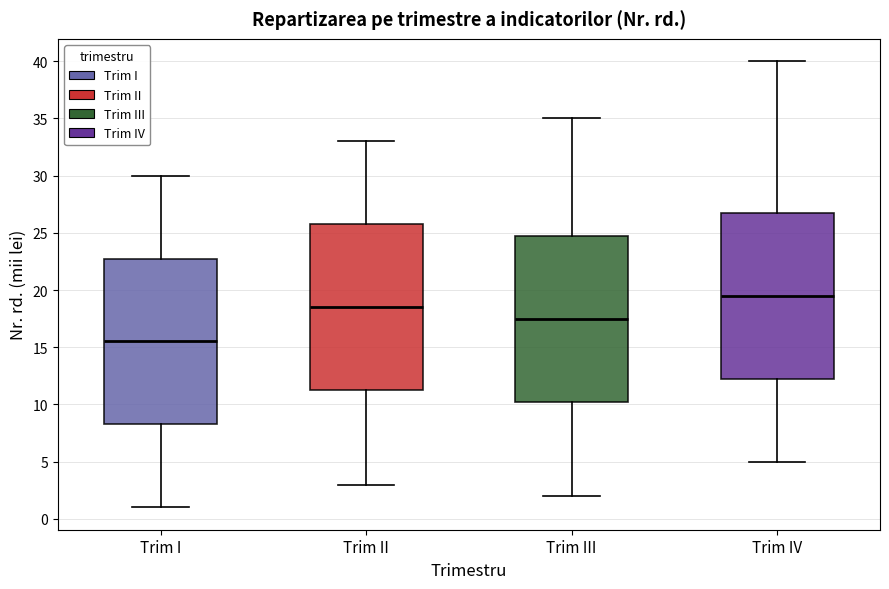

Where is the upper edge of the box for Trim I on the y-axis? The values are not printed on the chart, so give them approximately, as read against the axis.

23.0